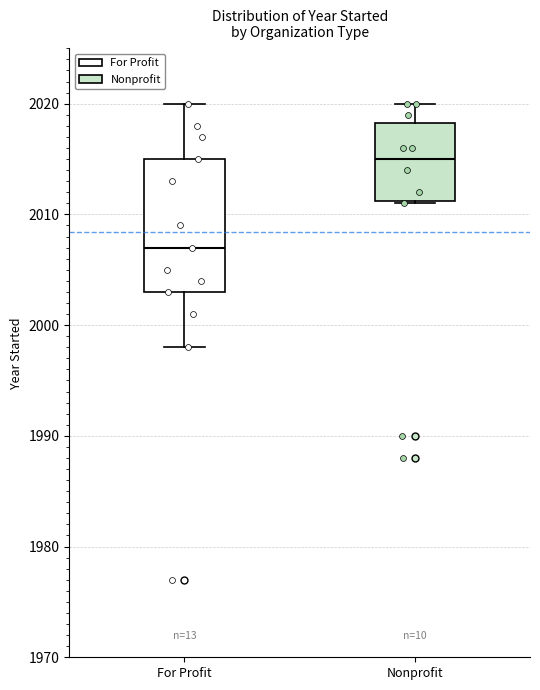

Which box is the tallest, from its lower edge to its upper edge?

For Profit